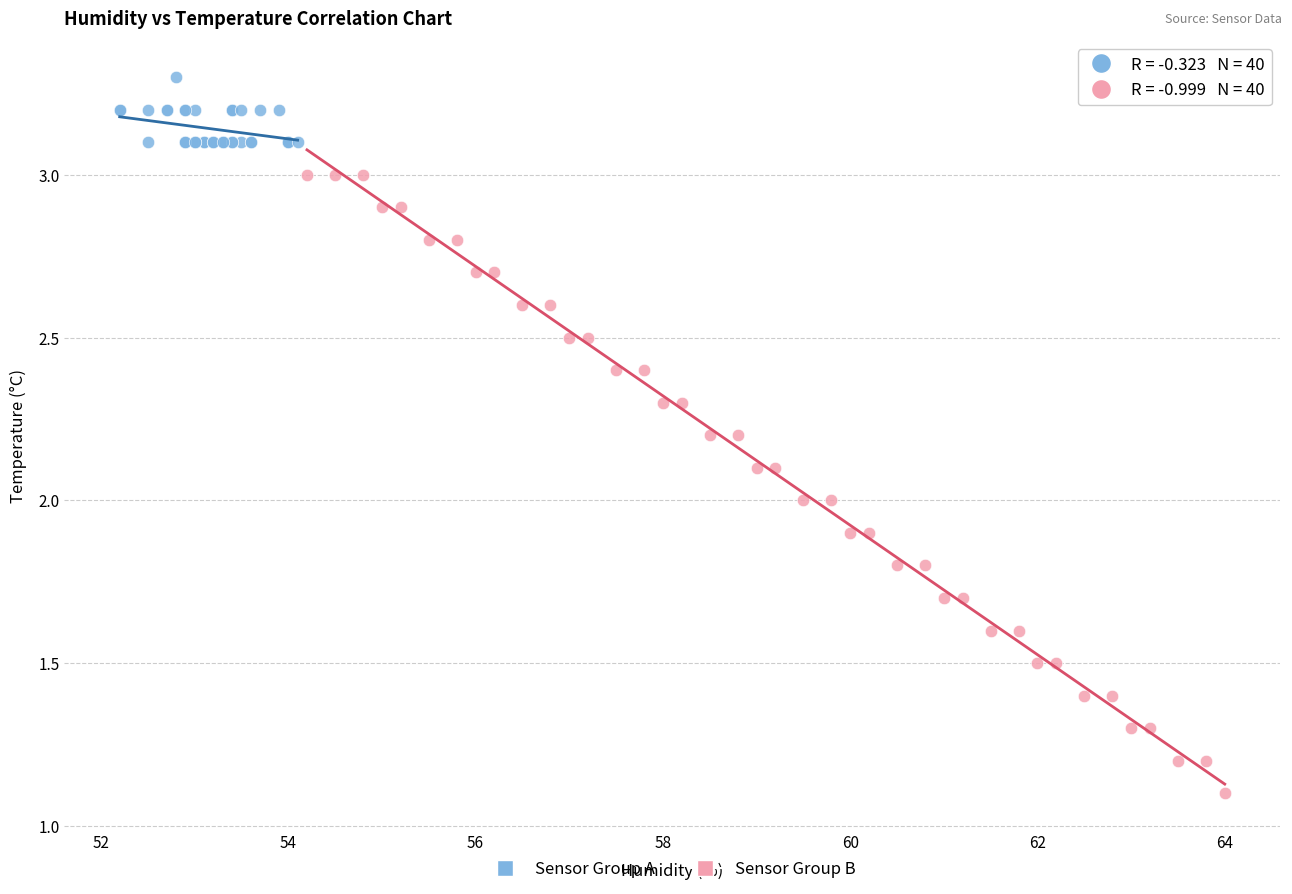

Which series has the widest spread of Y values?

Sensor Group B